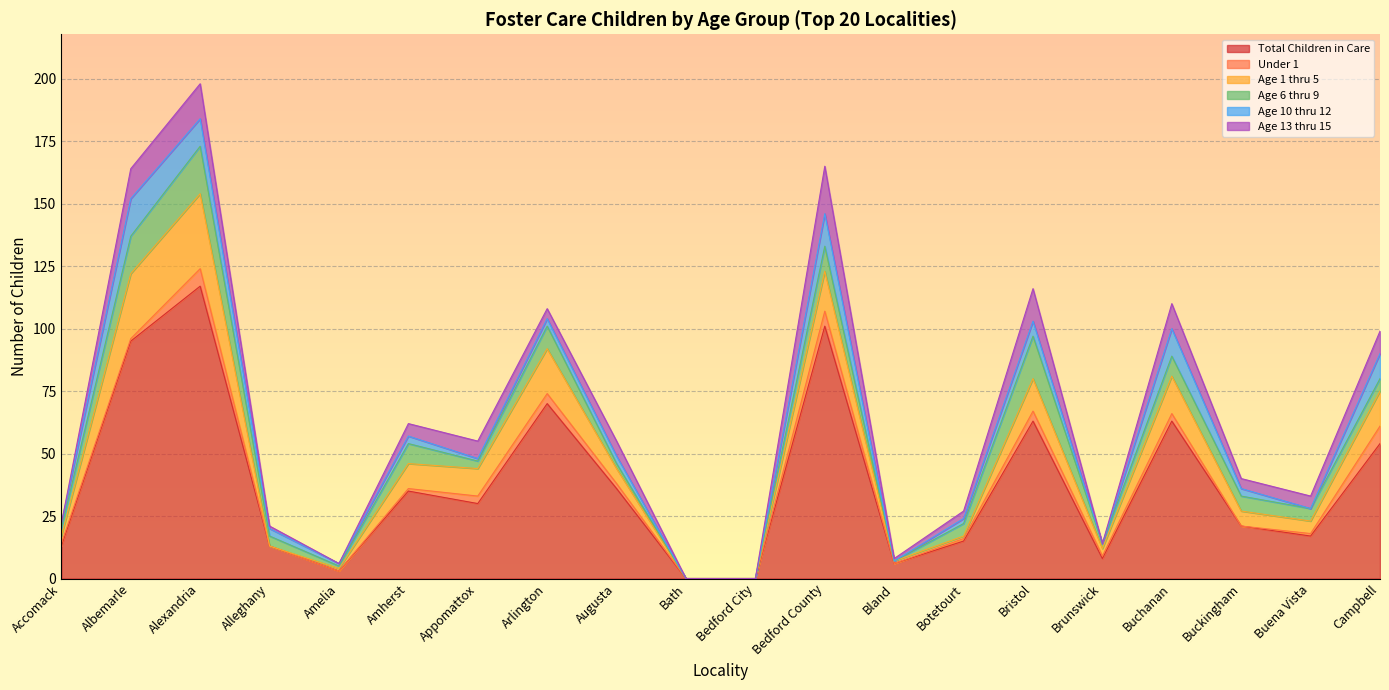

True or false: Total Children in Care and Age 6 thru 9 cross at least once.

False